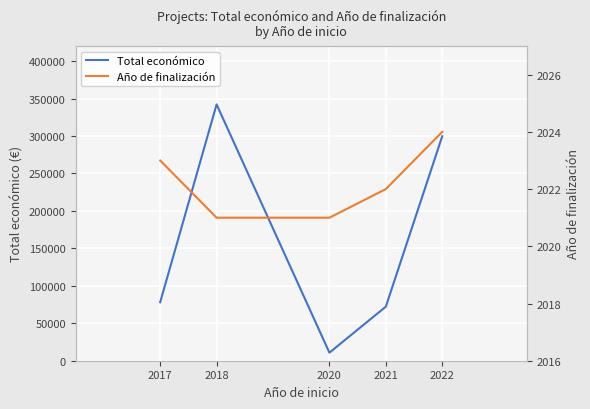

What are all the series names shown in the legend?

Total económico, Año de finalización